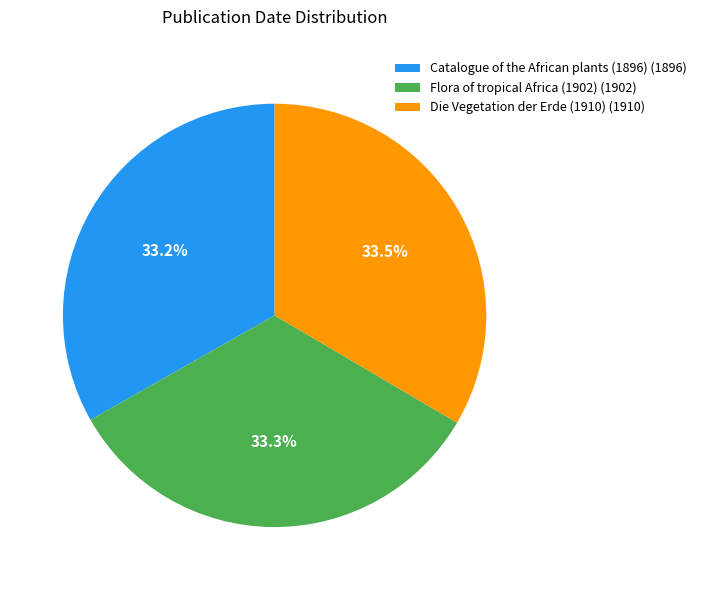

To the nearest percent, what portion does Catalogue of the African plants (1896) represent?

33%